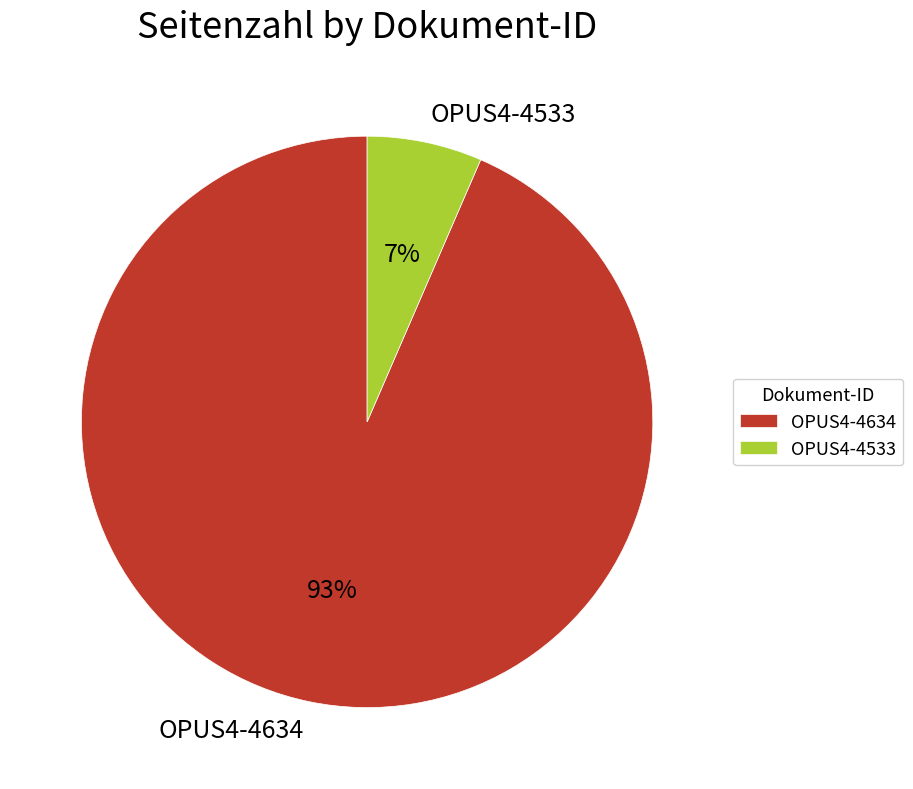

Which has a higher value, OPUS4-4634 or OPUS4-4533?

OPUS4-4634